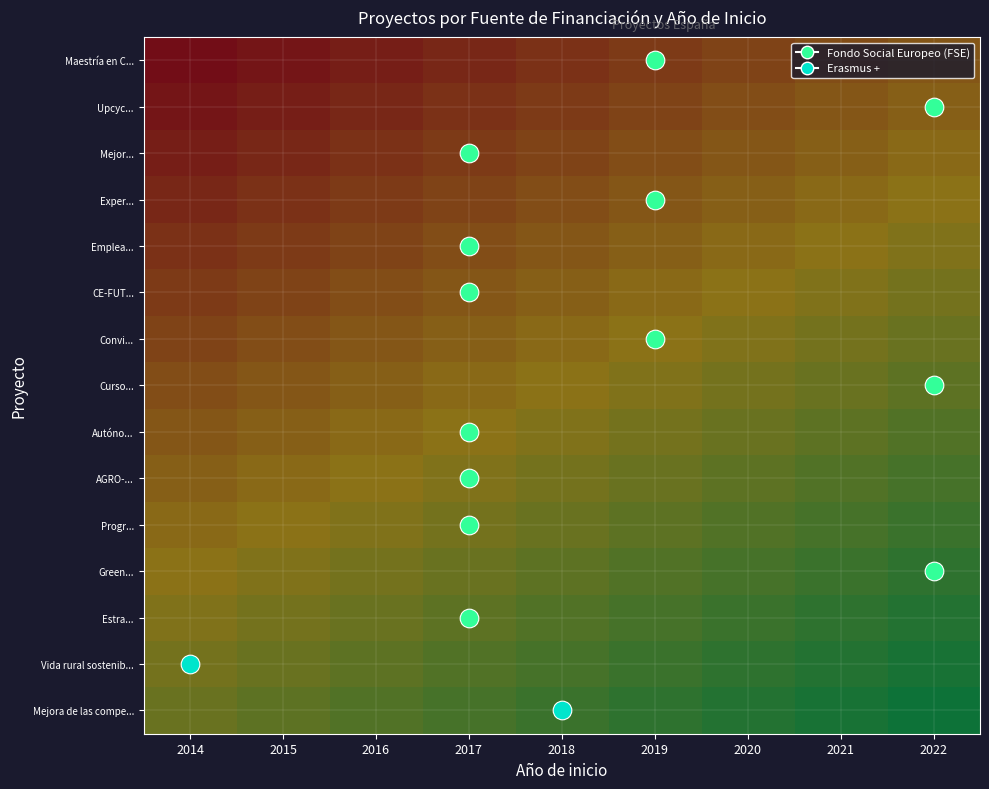

Reading left to right, list all the values displayed in this chart.

Maestría en C...: 2014=0.0	2015=0.0	2016=0.1	2017=0.1	2018=0.2	2019=0.2	2020=0.3	2021=0.3	2022=0.4
Upcyc...: 2014=0.0	2015=0.1	2016=0.1	2017=0.2	2018=0.2	2019=0.3	2020=0.3	2021=0.4	2022=0.4
Mejor...: 2014=0.1	2015=0.1	2016=0.2	2017=0.2	2018=0.3	2019=0.3	2020=0.4	2021=0.4	2022=0.5
Exper...: 2014=0.1	2015=0.2	2016=0.2	2017=0.3	2018=0.3	2019=0.4	2020=0.4	2021=0.5	2022=0.5
Emplea...: 2014=0.2	2015=0.2	2016=0.3	2017=0.3	2018=0.4	2019=0.4	2020=0.5	2021=0.5	2022=0.5
CE-FUT...: 2014=0.2	2015=0.3	2016=0.3	2017=0.4	2018=0.4	2019=0.5	2020=0.5	2021=0.5	2022=0.6
Convi...: 2014=0.3	2015=0.3	2016=0.4	2017=0.4	2018=0.5	2019=0.5	2020=0.5	2021=0.6	2022=0.6
Curso...: 2014=0.3	2015=0.4	2016=0.4	2017=0.5	2018=0.5	2019=0.5	2020=0.6	2021=0.6	2022=0.7
Autóno...: 2014=0.4	2015=0.4	2016=0.5	2017=0.5	2018=0.5	2019=0.6	2020=0.6	2021=0.7	2022=0.7
AGRO-...: 2014=0.4	2015=0.5	2016=0.5	2017=0.5	2018=0.6	2019=0.6	2020=0.7	2021=0.7	2022=0.8
Progr...: 2014=0.5	2015=0.5	2016=0.5	2017=0.6	2018=0.6	2019=0.7	2020=0.7	2021=0.8	2022=0.8
Green...: 2014=0.5	2015=0.5	2016=0.6	2017=0.6	2018=0.7	2019=0.7	2020=0.8	2021=0.8	2022=0.9
Estra...: 2014=0.5	2015=0.6	2016=0.6	2017=0.7	2018=0.7	2019=0.8	2020=0.8	2021=0.9	2022=0.9
Vida rural sostenib...: 2014=0.6	2015=0.6	2016=0.7	2017=0.7	2018=0.8	2019=0.8	2020=0.9	2021=0.9	2022=1.0
Mejora de las compe...: 2014=0.6	2015=0.7	2016=0.7	2017=0.8	2018=0.8	2019=0.9	2020=0.9	2021=1.0	2022=1.0